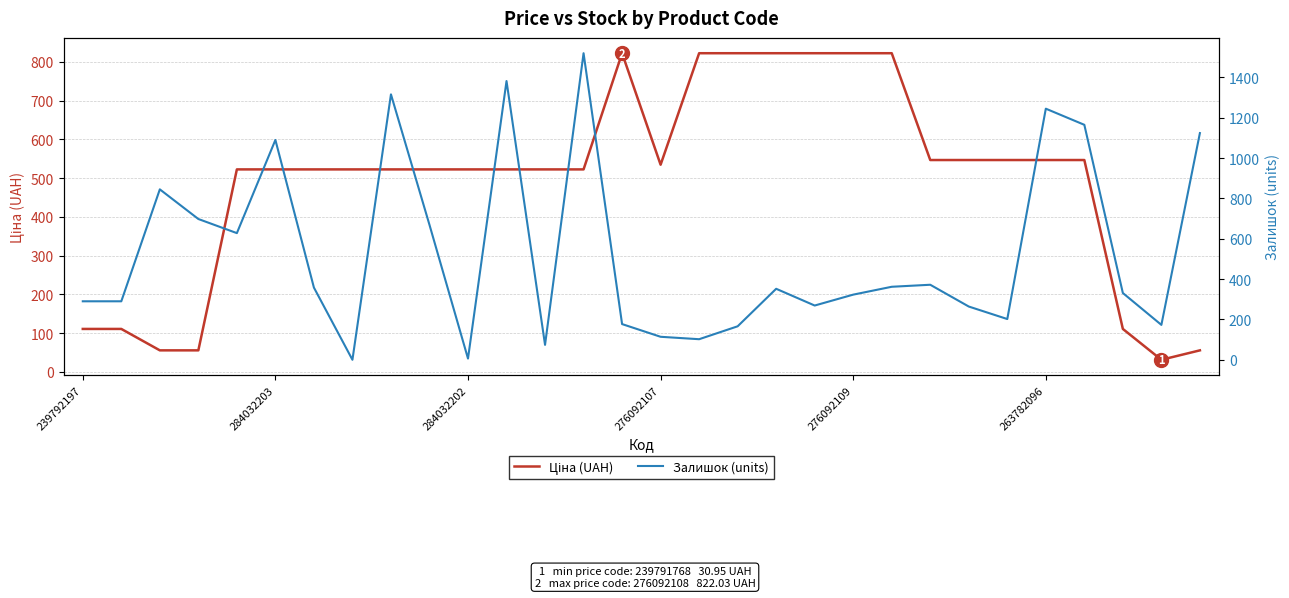

What is the average value of the Залишок (units) series?

530.2